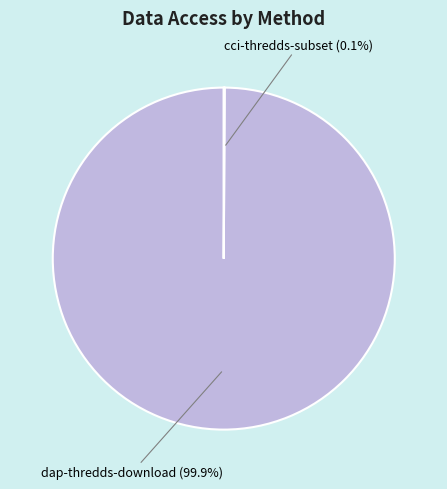

True or false: dap-thredds-download accounts for 100% of the total.

True